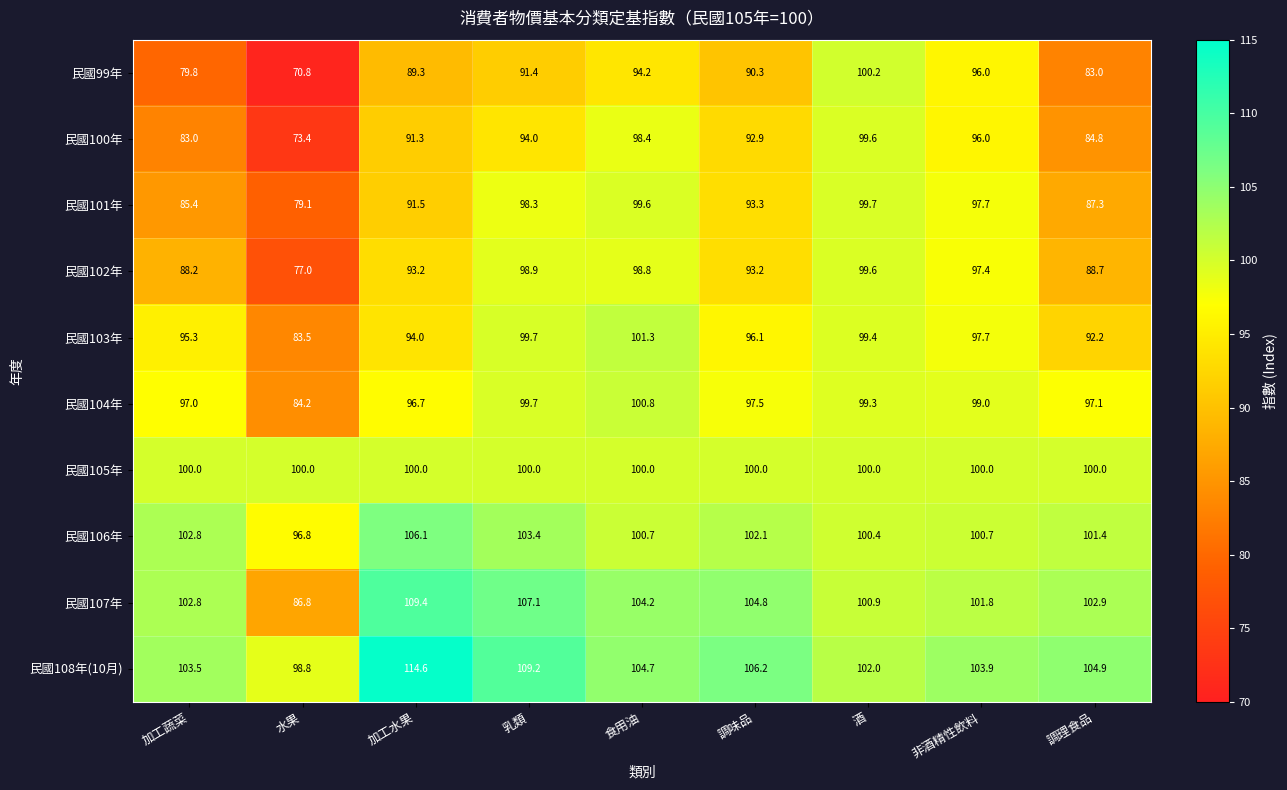

At which category is the sum across all series the highest?

食用油